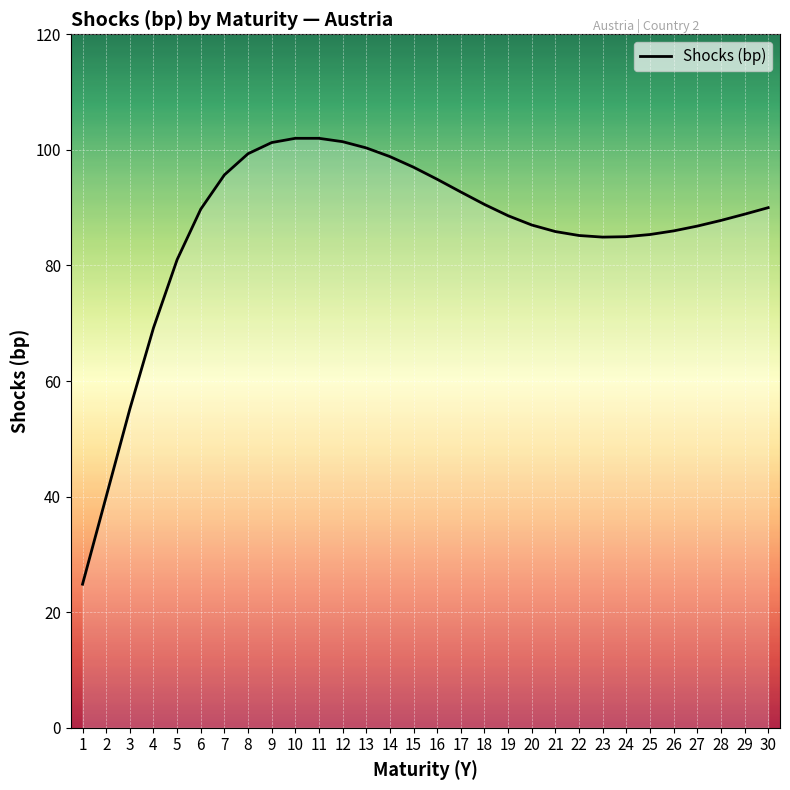

The chart shows a value of 100.3 at 13. True or false?

True